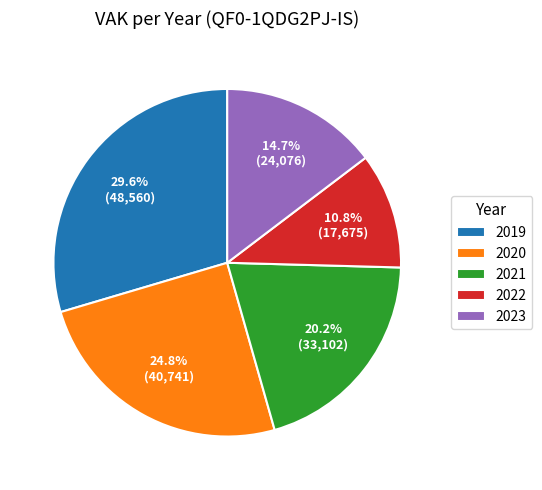

How many slices are in this pie chart?

5